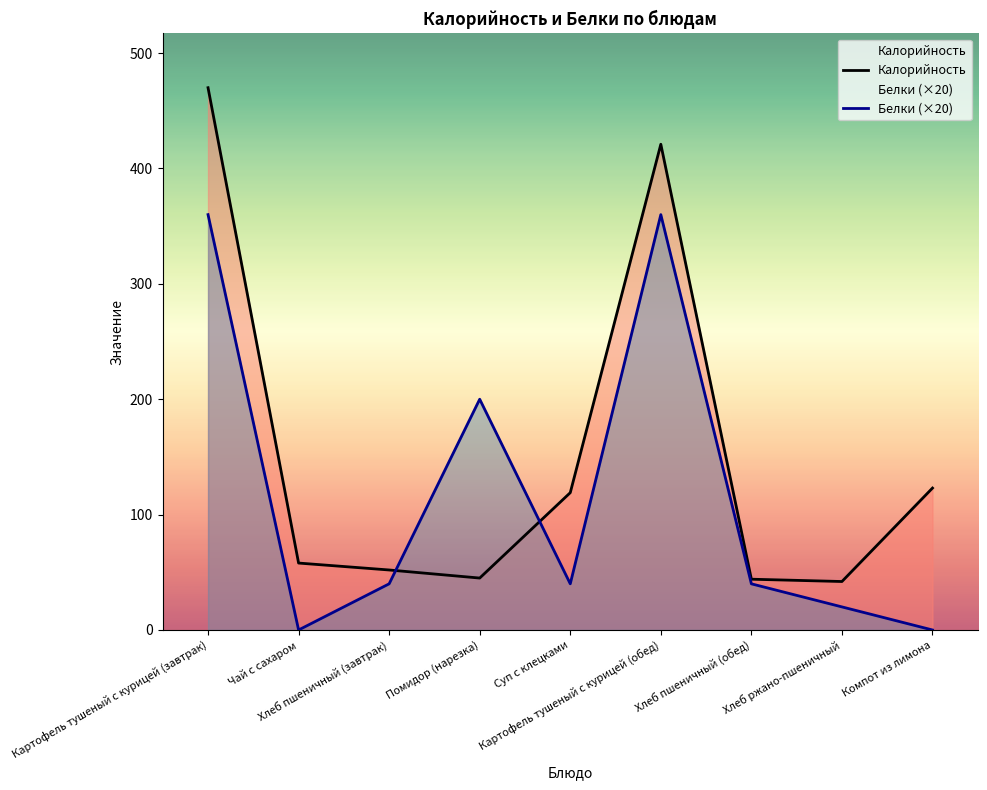

Count the number of categories in the chart.

9